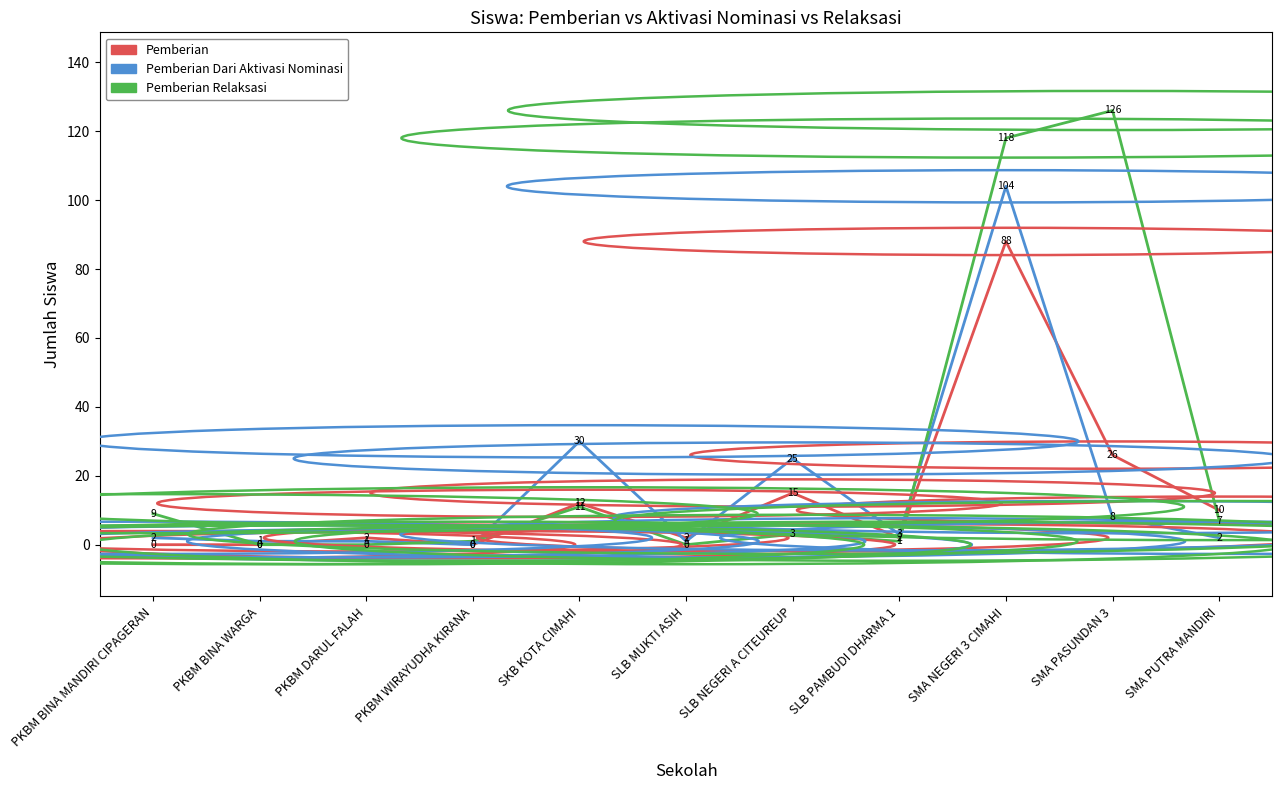

How many intersections are there between Pemberian Dari Aktivasi Nominasi and Pemberian Relaksasi?

4